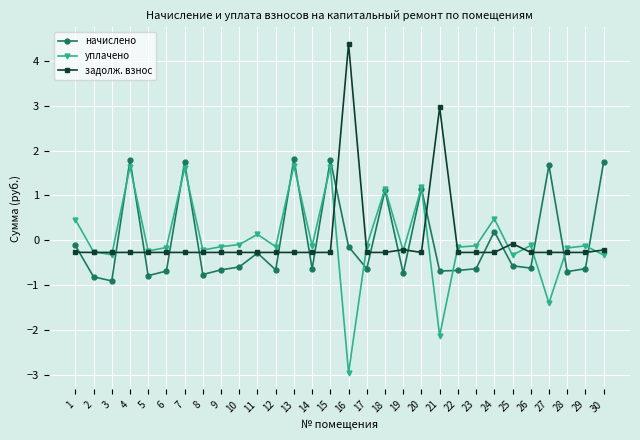

At which label does уплачено first exceed 0?

1